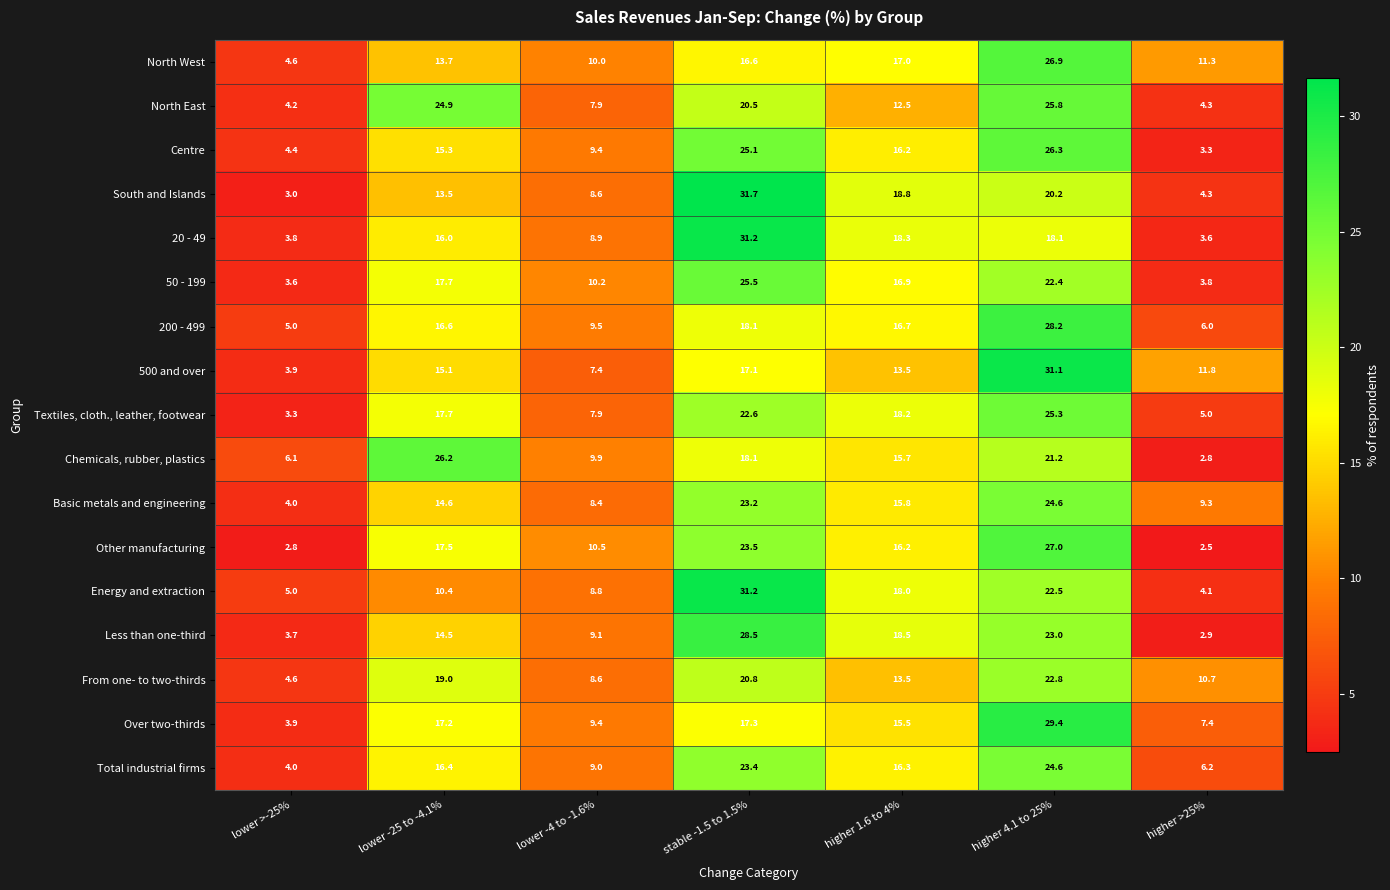

Rank the categories by 20 - 49 value from lowest to highest.

higher >25%, lower >-25%, lower -4 to -1.6%, lower -25 to -4.1%, higher 4.1 to 25%, higher 1.6 to 4%, stable -1.5 to 1.5%